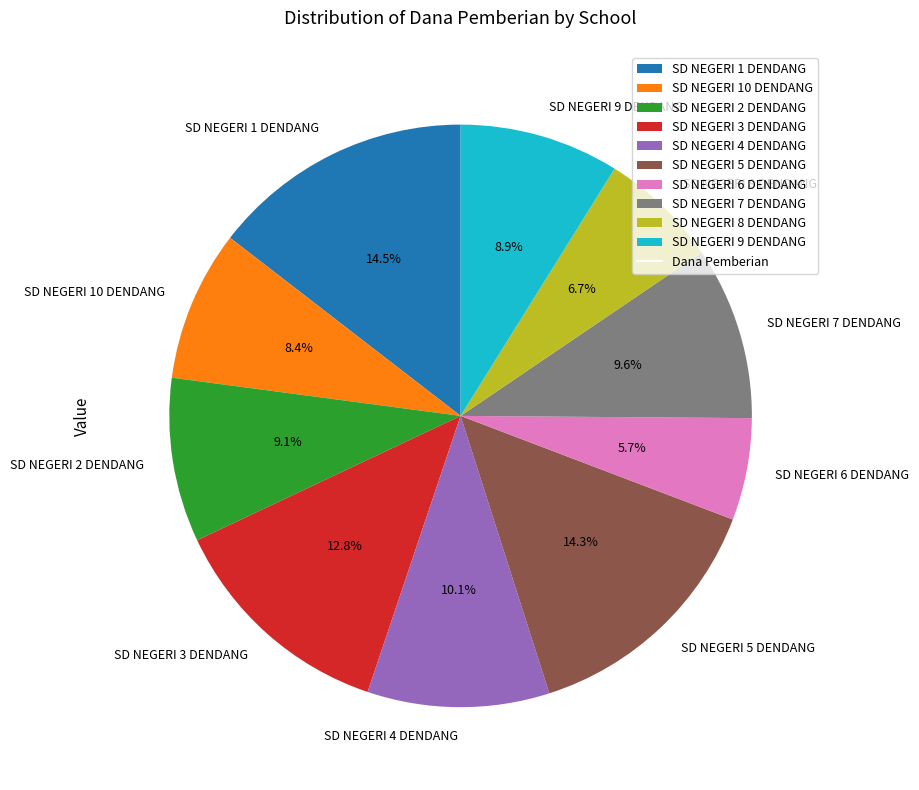

How many slices are in this pie chart?

10